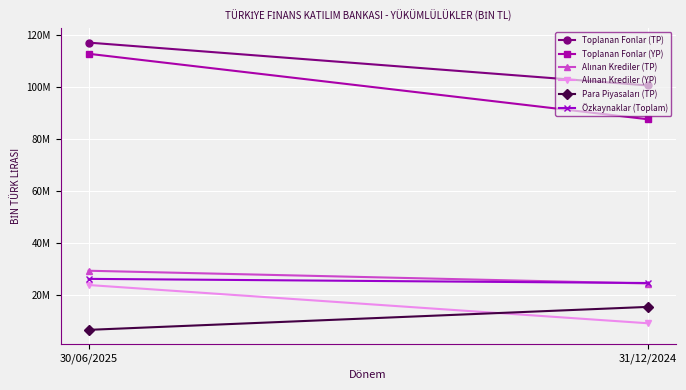

Is this an area chart (filled region under the line)?

No